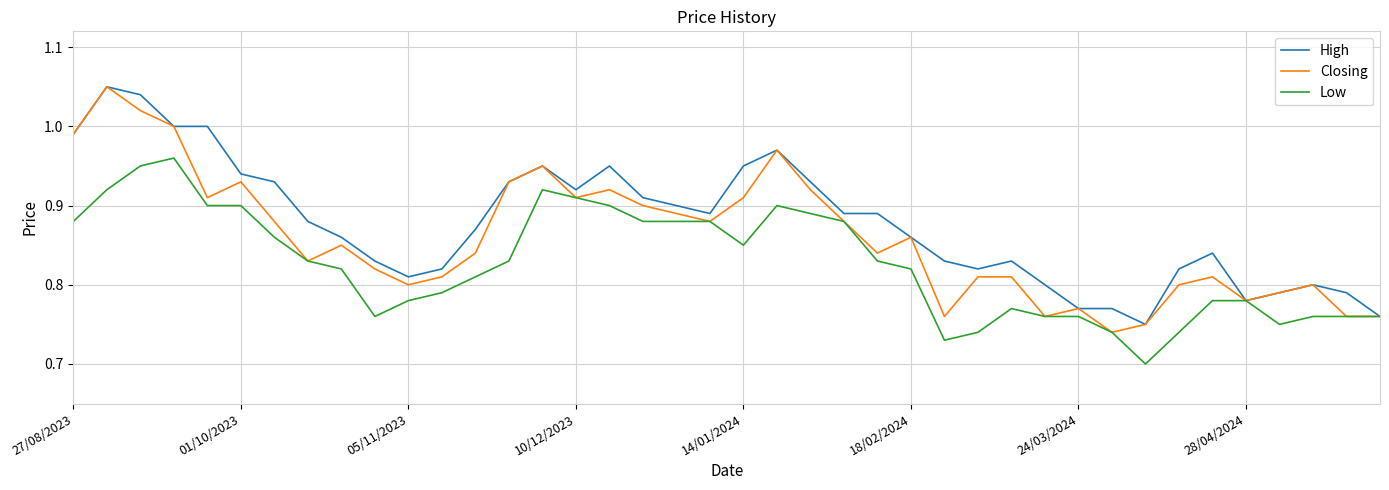

Does the chart have visible grid lines?

Yes